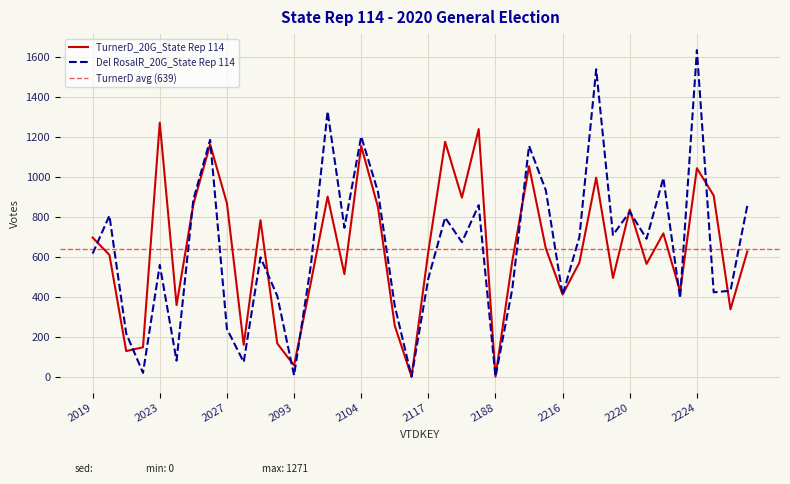

Reading left to right, extract all data points from this chart.

TurnerD_20G_State Rep 114: 2019=696	2020=609	2021=128	2022=147	2023=1271	2024=358	2025=862	2026=1162	2027=868	2028=159	2031=783	2092=166	2093=56	2101=471	2102=901	2103=513	2104=1154	2105=848	2106=255	2111=0	2117=627	2118=1175	2119=896	2121=1239	2188=0	2213=578	2214=1053	2215=641	2216=411	2217=571	2218=996	2219=494	2220=836	2221=564	2222=717	2223=426	2224=1043	2225=906	2226=337	2227=626
Del RosalR_20G_State Rep 114: 2019=616	2020=806	2021=216	2022=19	2023=559	2024=80	2025=886	2026=1185	2027=239	2028=73	2031=597	2092=404	2093=7	2101=556	2102=1327	2103=745	2104=1202	2105=925	2106=354	2111=0	2117=492	2118=796	2119=673	2121=858	2188=0	2213=438	2214=1155	2215=932	2216=409	2217=699	2218=1538	2219=709	2220=825	2221=690	2222=994	2223=393	2224=1634	2225=422	2226=430	2227=855